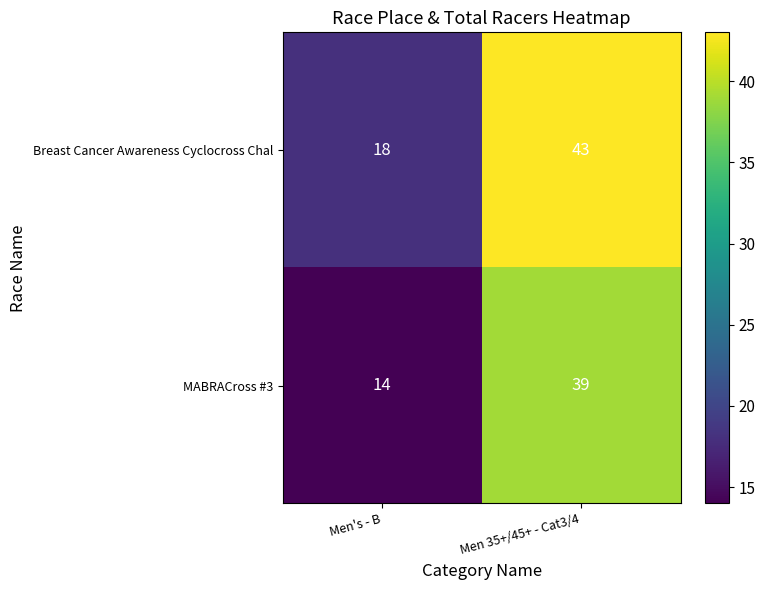

At which category does the chart reach its peak across all series?

Men 35+/45+ - Cat3/4